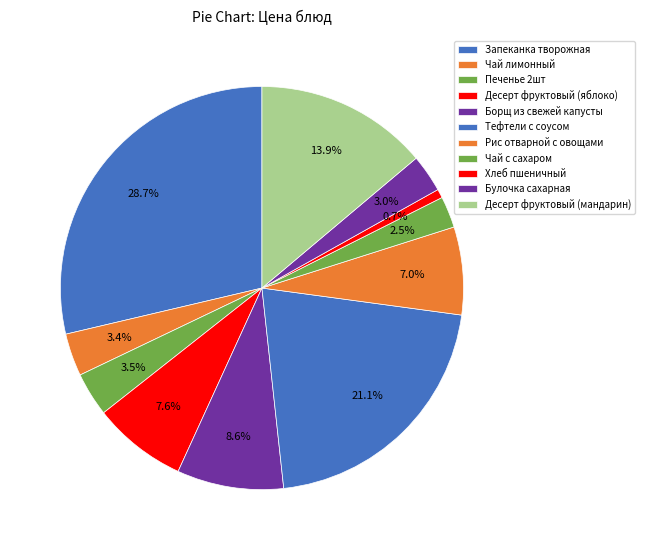

The Запеканка творожная slice represents 29% of the pie. True or false?

True